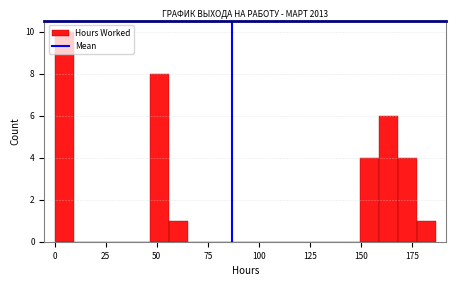

Around what value on the x-axis is the tallest bar? Give the approximate position of its centre, as read against the axis.

5